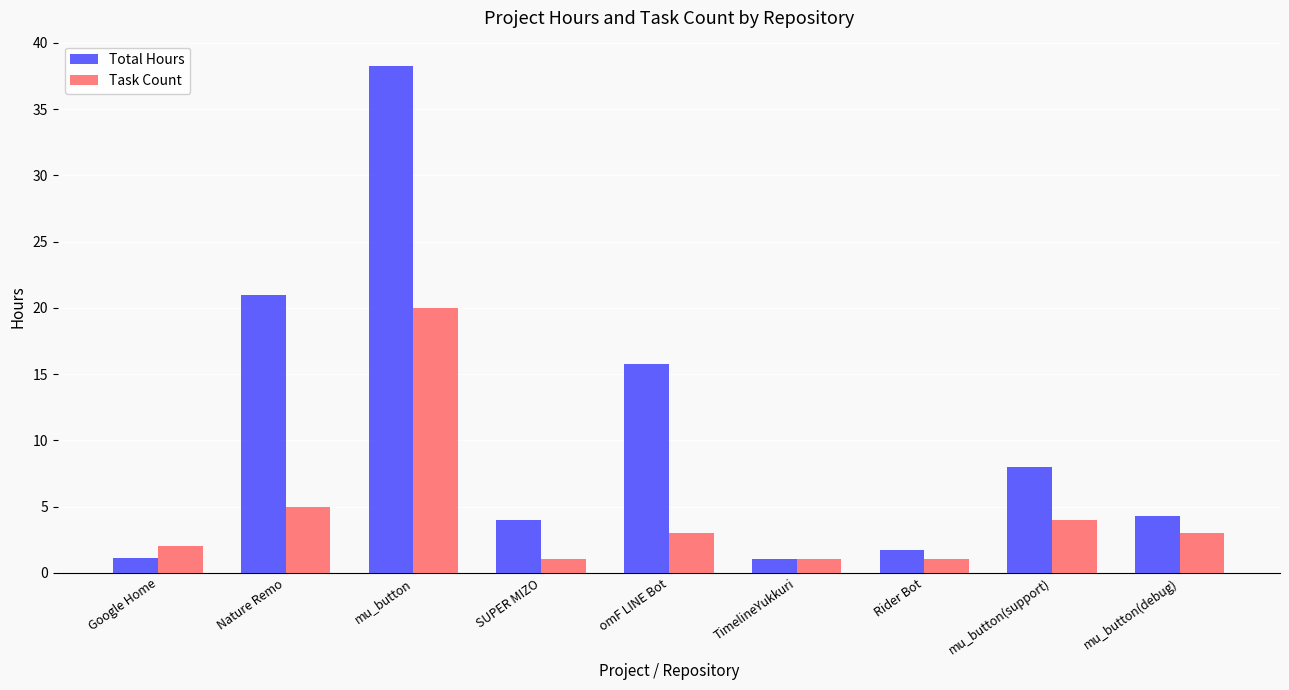

List the series in order of their peak value, highest first.

Total Hours, Task Count